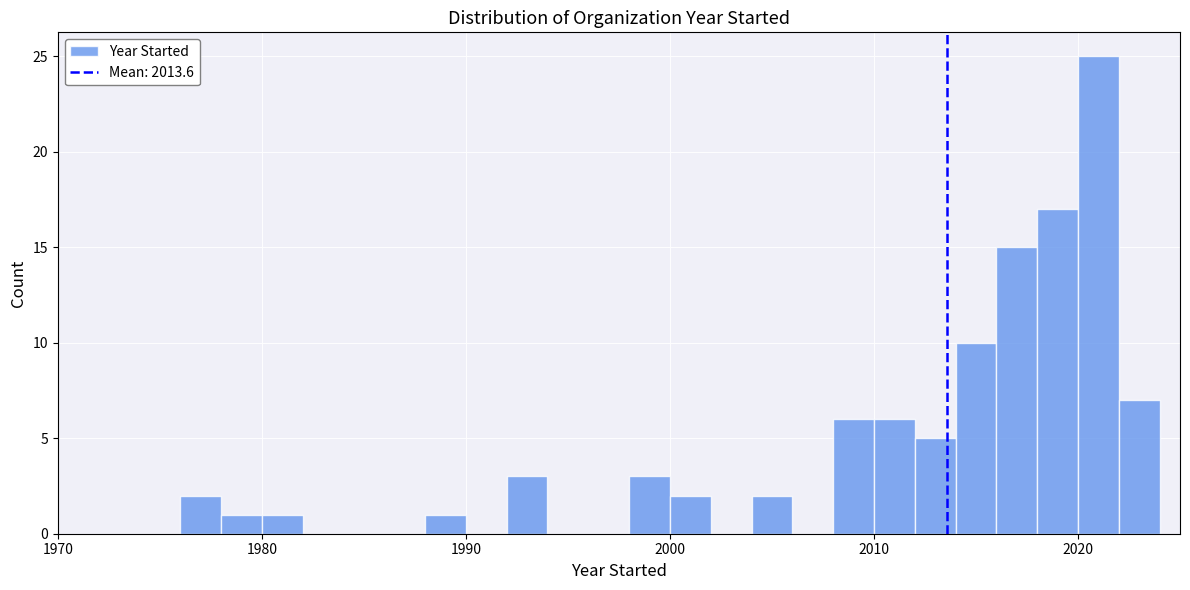

Around what value on the x-axis is the tallest bar? Give the approximate position of its centre, as read against the axis.

2021